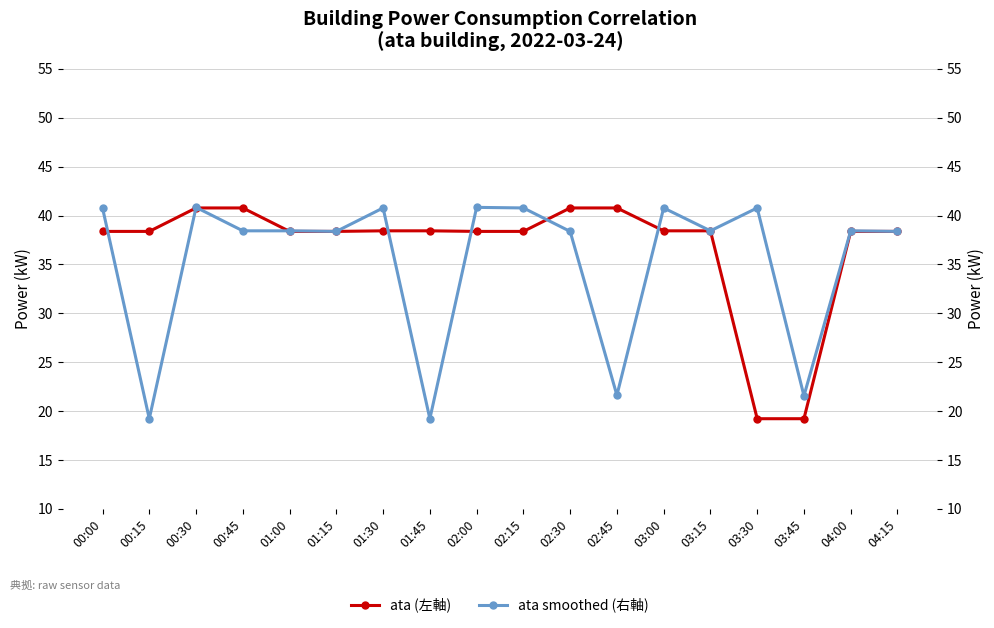

How many times do ata (左軸) and ata smoothed (右軸) cross each other?

8